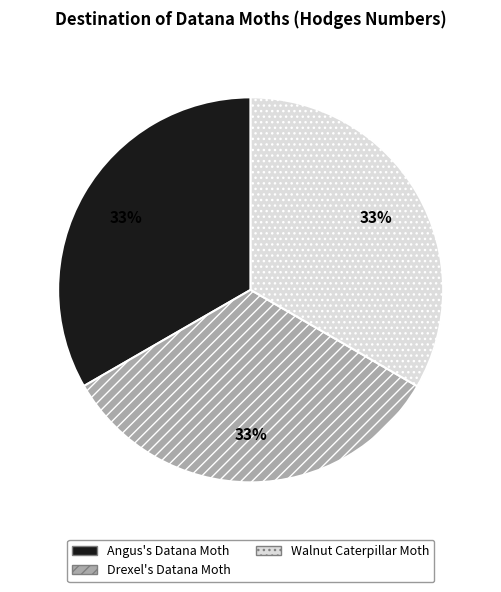

Is the sum of Drexel's Datana Moth and Angus's Datana Moth greater than half?

Yes